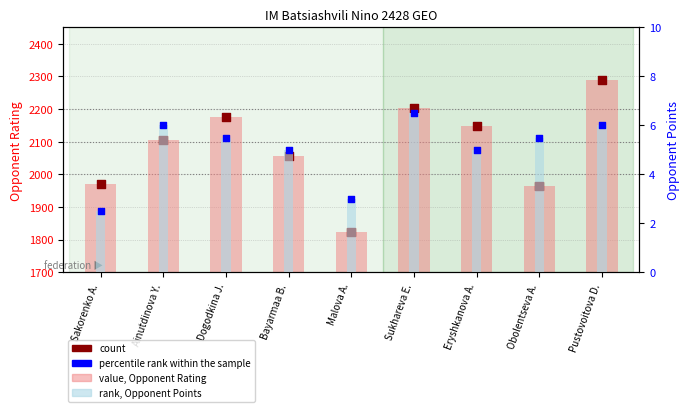

Which series reaches the maximum Y coordinate?

value, Opponent Rating